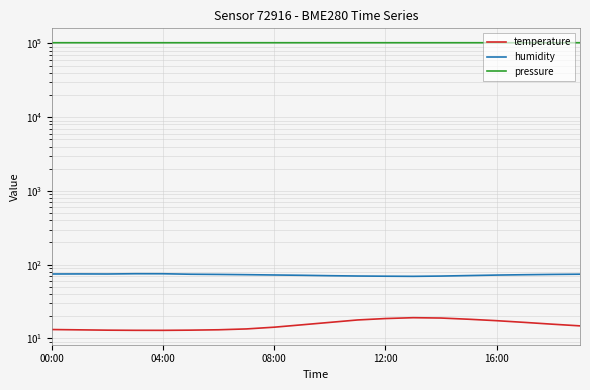

What is the average value of the humidity series?

72.8